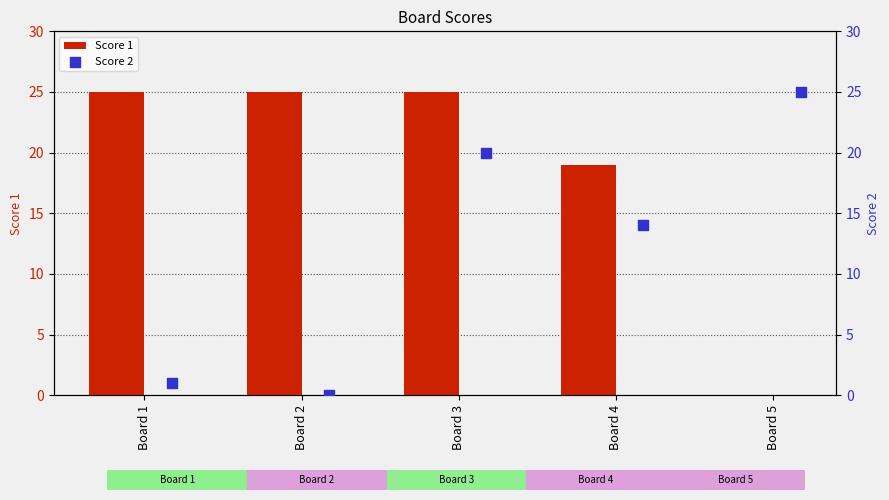

Which series contains the highest Y value?

Score 1